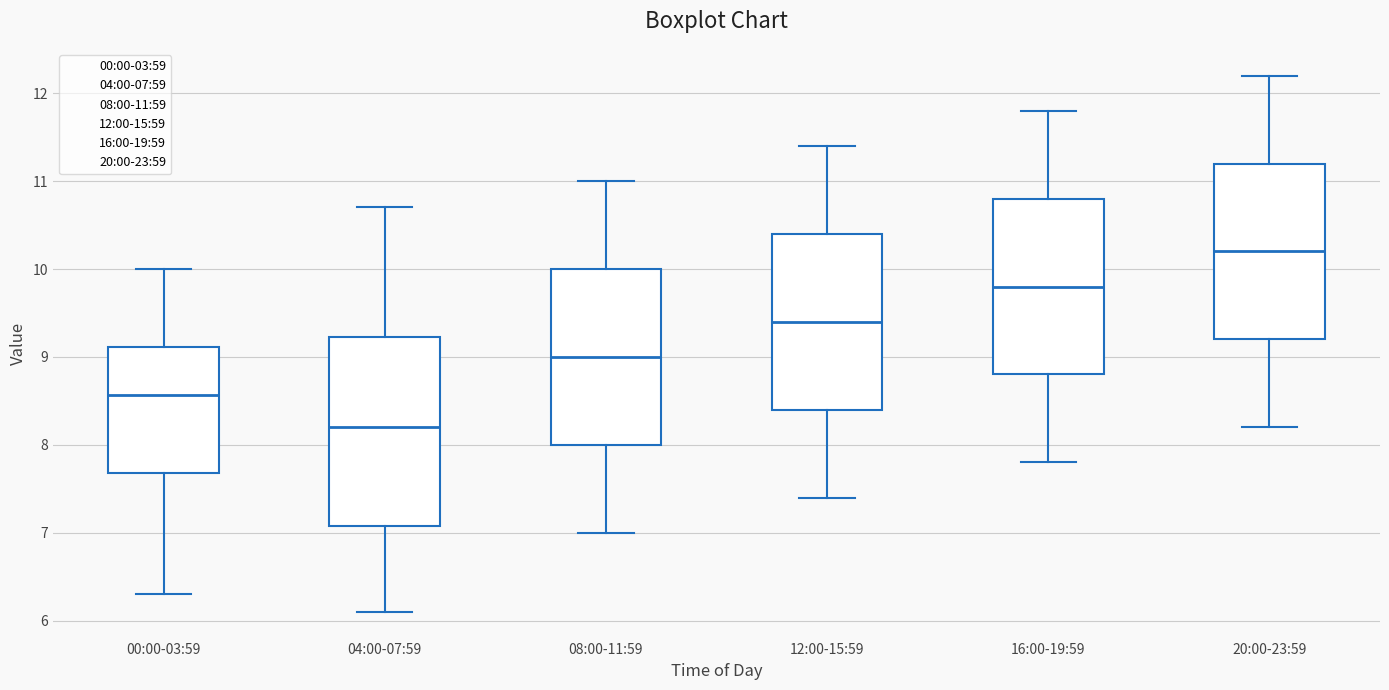

Reading left to right, read every box against the y-axis: the position of its median line, the range the box covers, and the ends of its whiskers. The values are not printed on the chart, so give them approximately, as read against the axis.

00:00-03:59: median 8.6, box 7.7 to 9.1, whiskers 6.3 to 10.0
04:00-07:59: median 8.2, box 7.1 to 9.2, whiskers 6.1 to 10.7
08:00-11:59: median 9.0, box 8.0 to 10.0, whiskers 7.0 to 11.0
12:00-15:59: median 9.4, box 8.4 to 10.4, whiskers 7.4 to 11.4
16:00-19:59: median 9.8, box 8.8 to 10.8, whiskers 7.8 to 11.8
20:00-23:59: median 10.2, box 9.2 to 11.2, whiskers 8.2 to 12.2